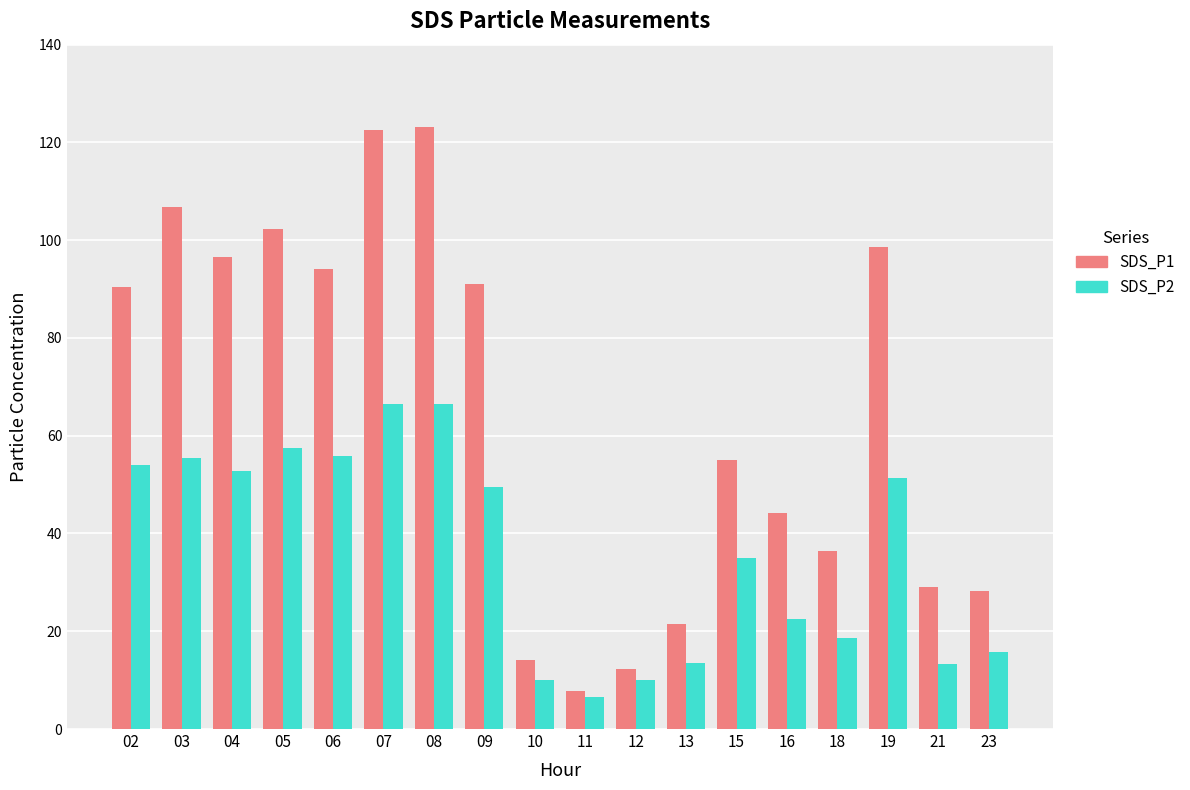

The SDS_P2 series shows 95.2 at 02. True or false?

False